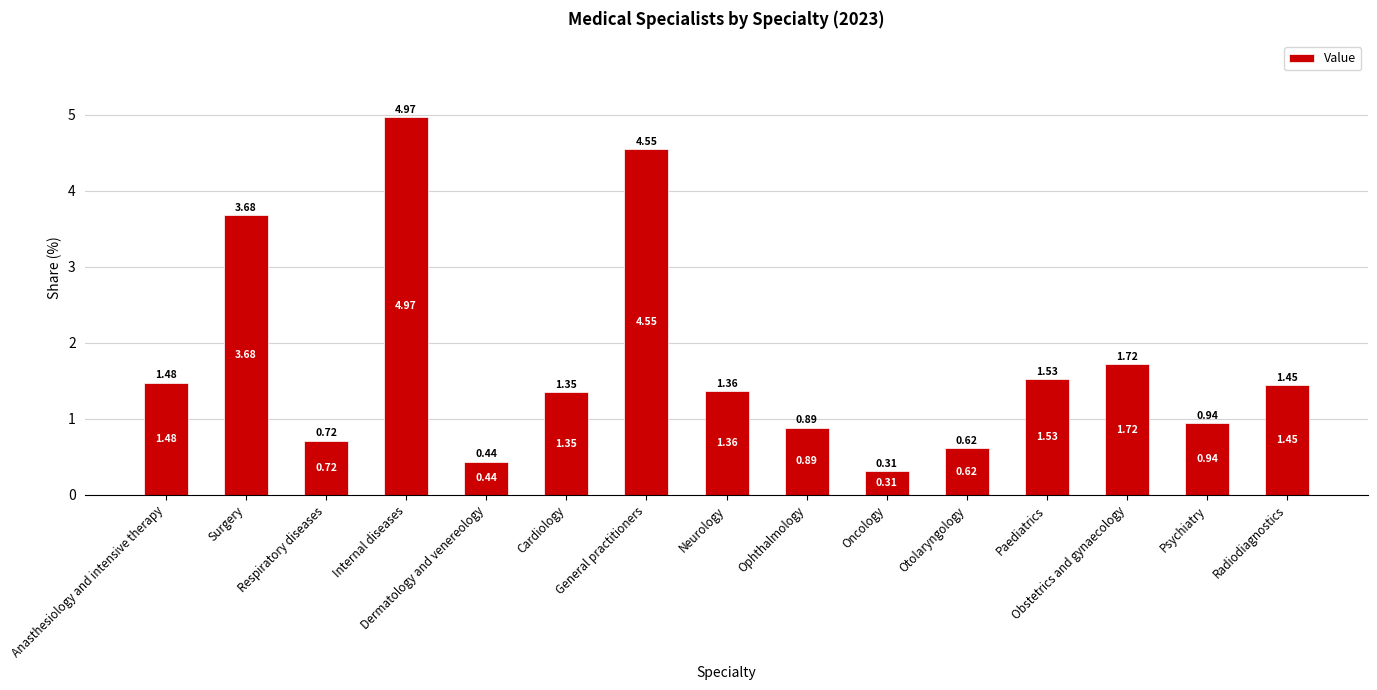

Approximately how many times larger is the value at Respiratory diseases compared to Cardiology?

0.5